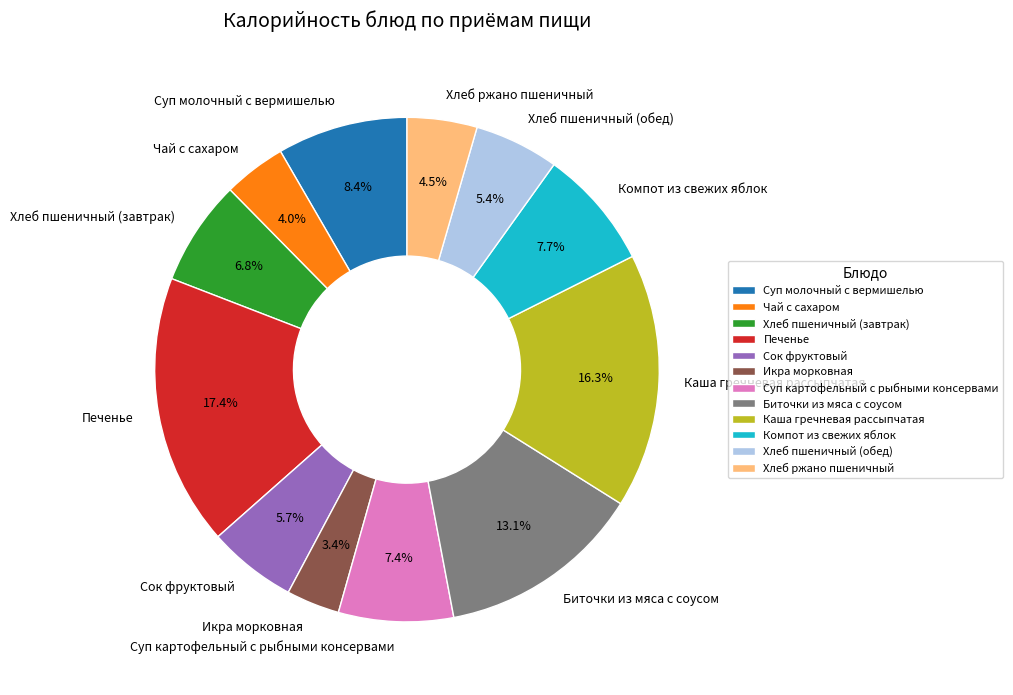

Approximately how many times larger is the value at Сок фруктовый compared to Икра морковная?

1.7